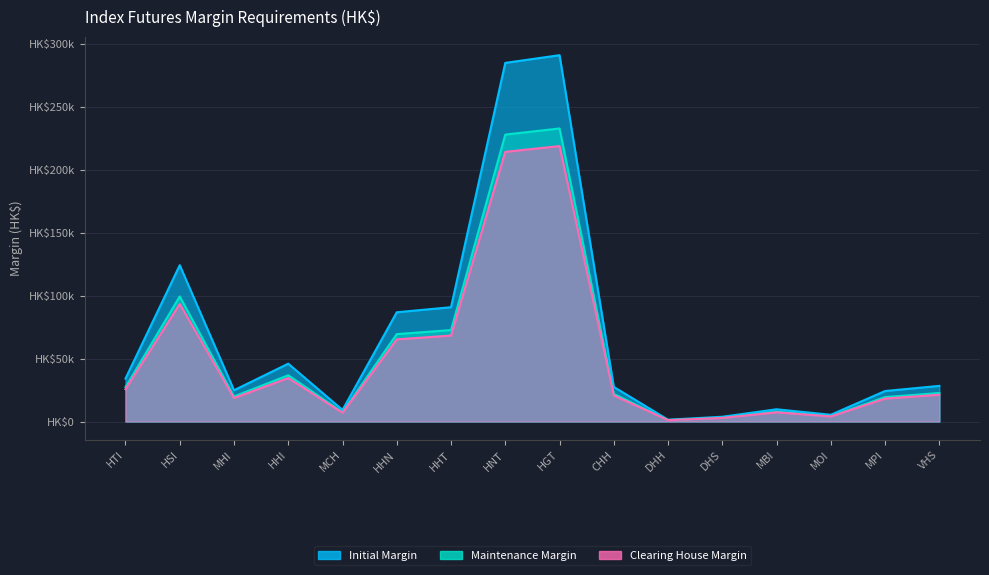

Is the value of Clearing House Margin at HTI greater than the value of Initial Margin at HHT?

No